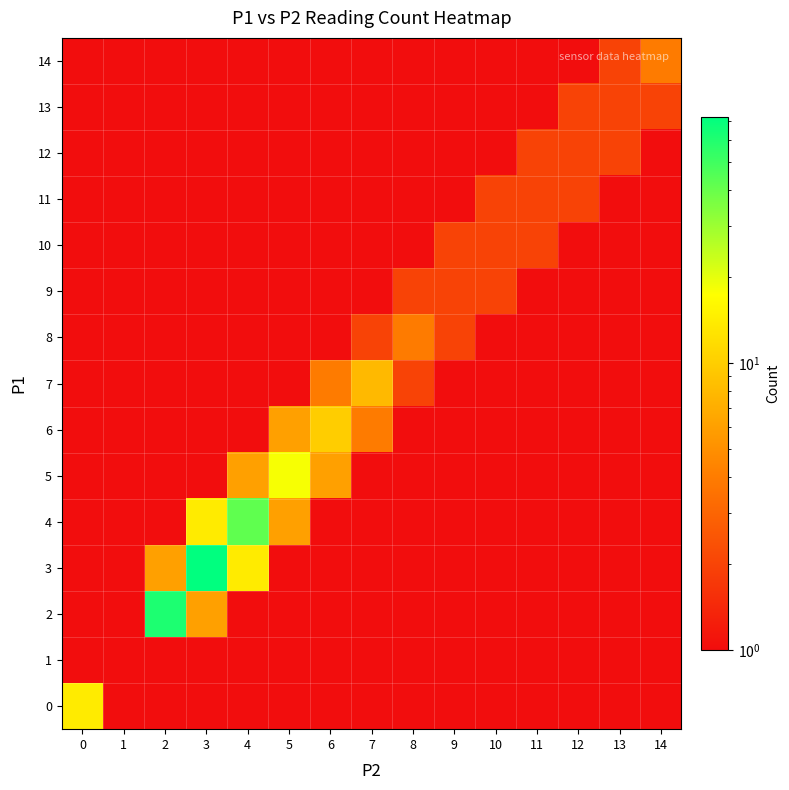

Reading right to left, what are all the values shown in this chart?

0: 14=0	13=0	12=0	11=0	10=0	9=0	8=0	7=0	6=0	5=0	4=0	3=0	2=0	1=0	0=14
1: 14=0	13=0	12=0	11=0	10=0	9=0	8=0	7=0	6=0	5=0	4=0	3=0	2=0	1=0	0=0
2: 14=0	13=0	12=0	11=0	10=0	9=0	8=0	7=0	6=0	5=0	4=0	3=6	2=61	1=0	0=0
3: 14=0	13=0	12=0	11=0	10=0	9=0	8=0	7=0	6=0	5=0	4=14	3=72	2=6	1=0	0=0
4: 14=0	13=0	12=0	11=0	10=0	9=0	8=0	7=0	6=0	5=6	4=42	3=14	2=0	1=0	0=0
5: 14=0	13=0	12=0	11=0	10=0	9=0	8=0	7=0	6=6	5=18	4=6	3=0	2=0	1=0	0=0
6: 14=0	13=0	12=0	11=0	10=0	9=0	8=0	7=4	6=10	5=6	4=0	3=0	2=0	1=0	0=0
7: 14=0	13=0	12=0	11=0	10=0	9=0	8=2	7=8	6=4	5=0	4=0	3=0	2=0	1=0	0=0
8: 14=0	13=0	12=0	11=0	10=0	9=2	8=4	7=2	6=0	5=0	4=0	3=0	2=0	1=0	0=0
9: 14=0	13=0	12=0	11=0	10=2	9=2	8=2	7=0	6=0	5=0	4=0	3=0	2=0	1=0	0=0
10: 14=0	13=0	12=0	11=2	10=2	9=2	8=0	7=0	6=0	5=0	4=0	3=0	2=0	1=0	0=0
11: 14=0	13=0	12=2	11=2	10=2	9=0	8=0	7=0	6=0	5=0	4=0	3=0	2=0	1=0	0=0
12: 14=0	13=2	12=2	11=2	10=0	9=0	8=0	7=0	6=0	5=0	4=0	3=0	2=0	1=0	0=0
13: 14=2	13=2	12=2	11=0	10=0	9=0	8=0	7=0	6=0	5=0	4=0	3=0	2=0	1=0	0=0
14: 14=4	13=2	12=0	11=0	10=0	9=0	8=0	7=0	6=0	5=0	4=0	3=0	2=0	1=0	0=0